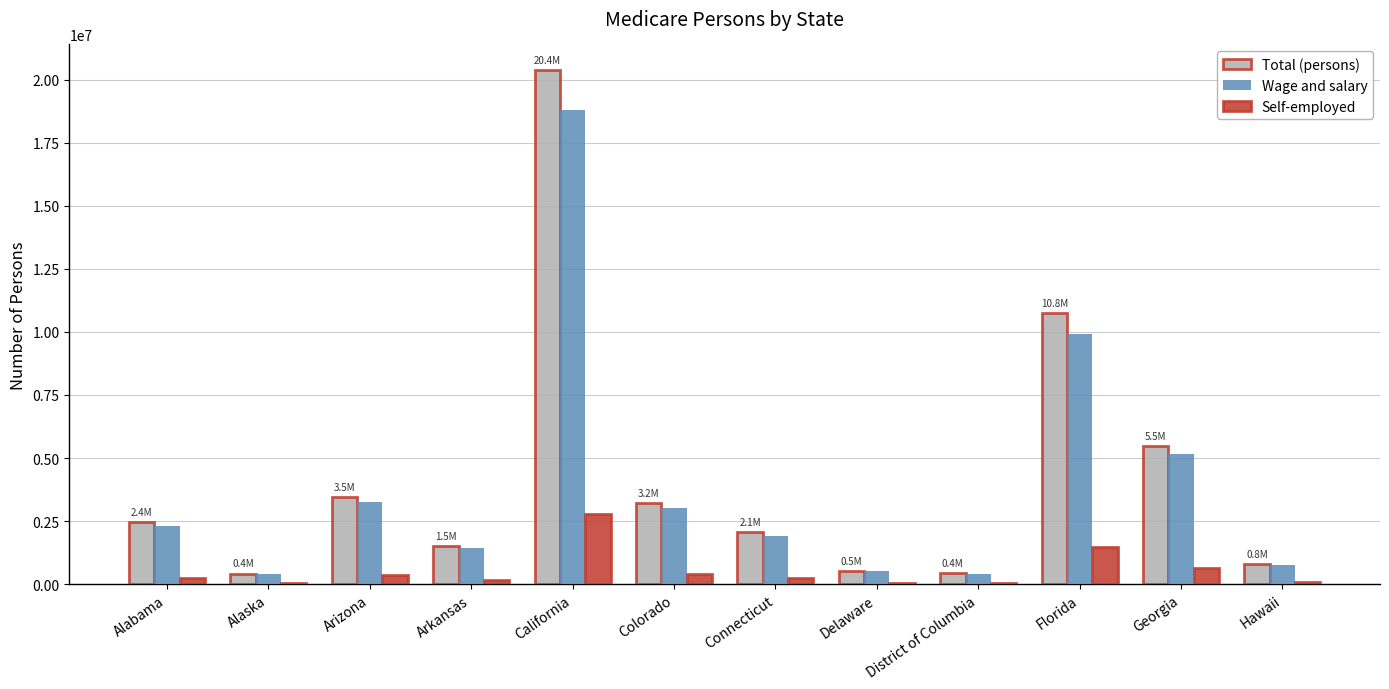

Where is Wage and salary nearest to the value 9604661?

Florida